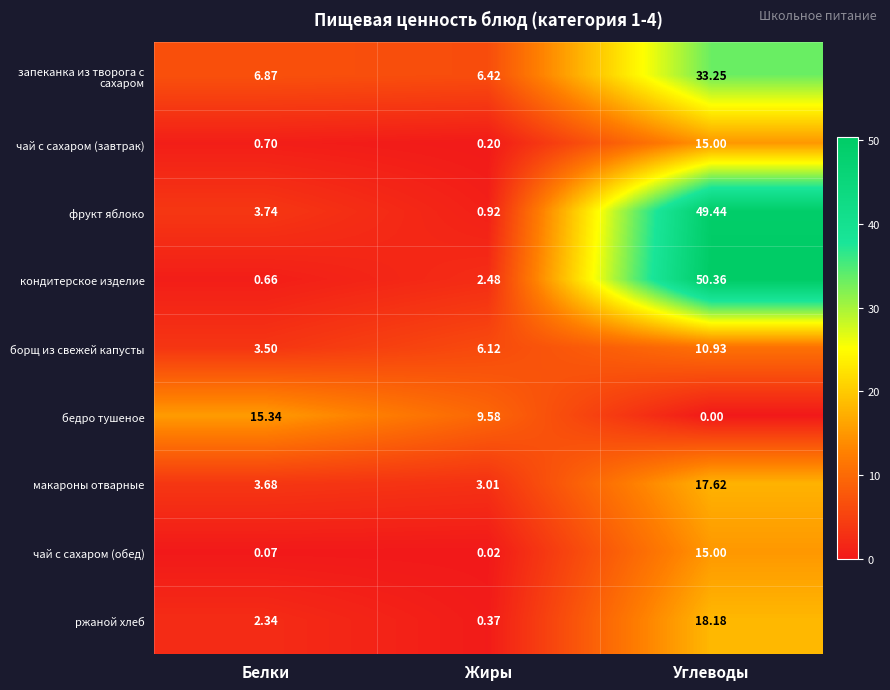

Rank the categories by фрукт яблоко value from lowest to highest.

Жиры, Белки, Углеводы